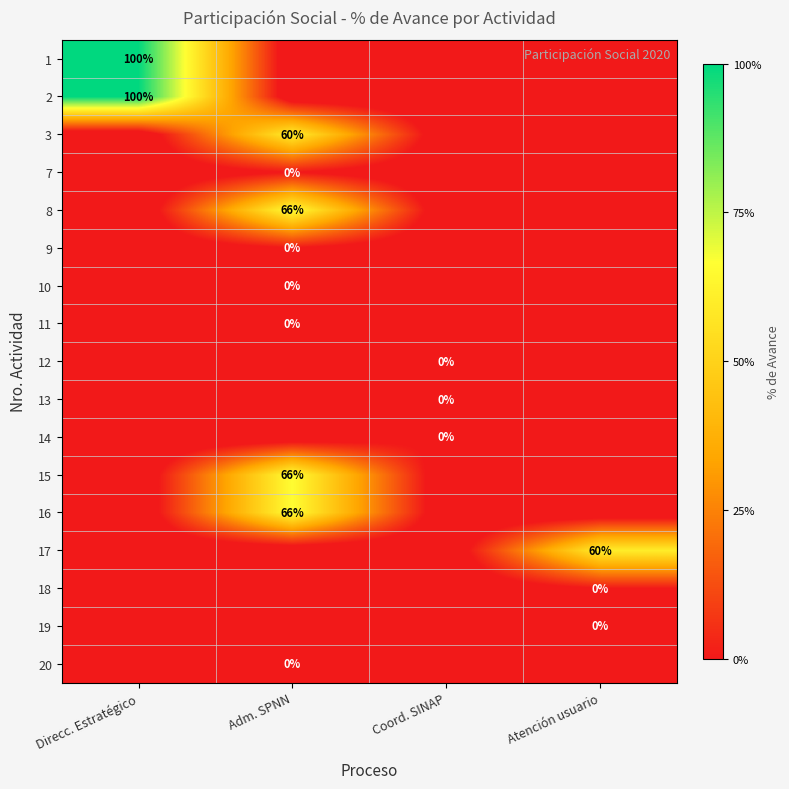

At which label is 17 closest to 0?

Direcc. Estratégico